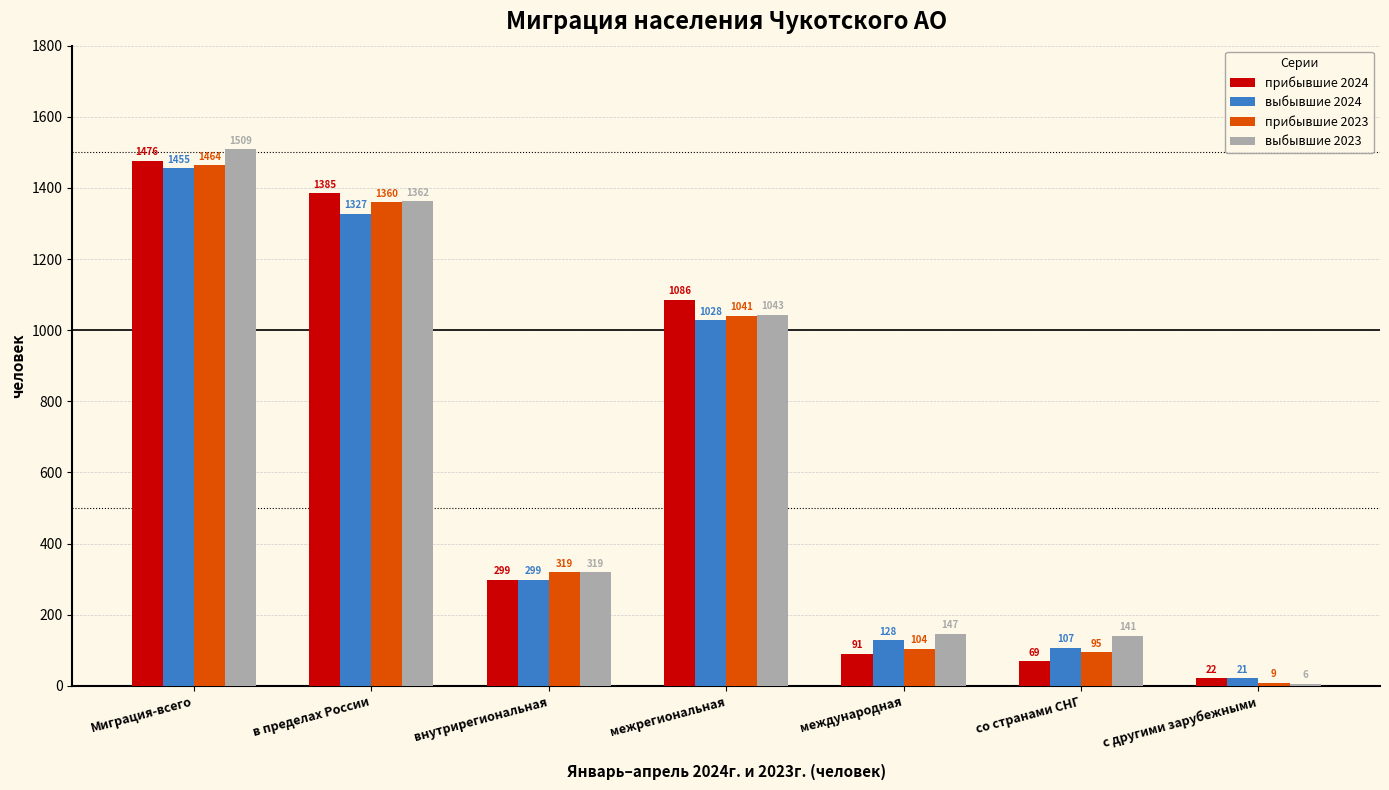

How many distinct data groups are displayed?

4